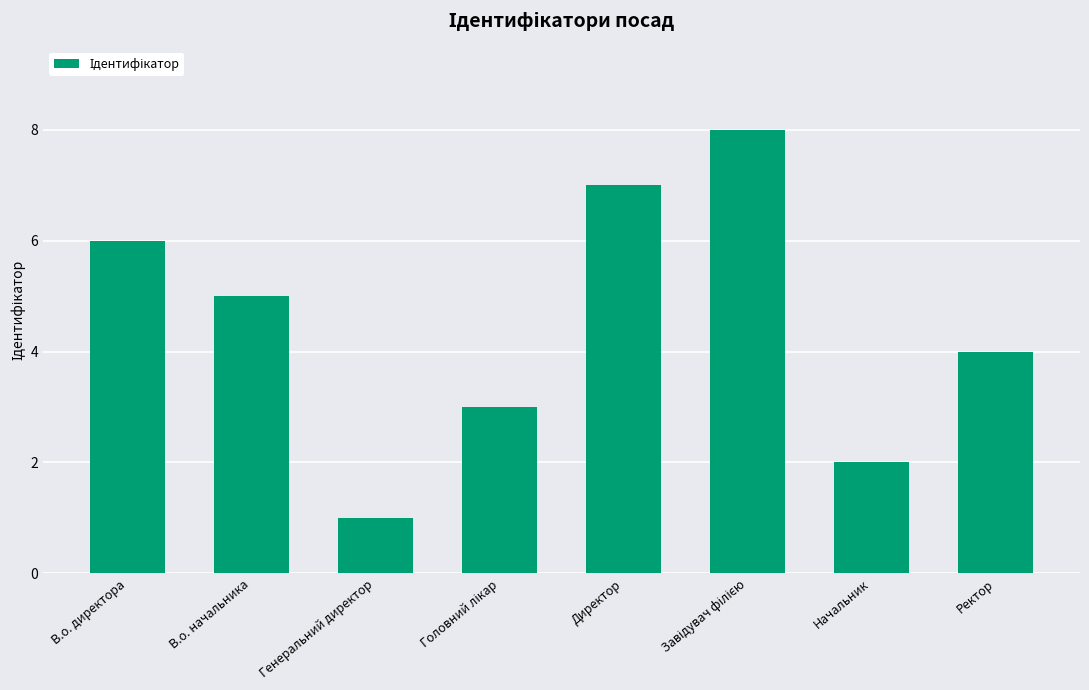

What is the minimum value shown in the chart?

1